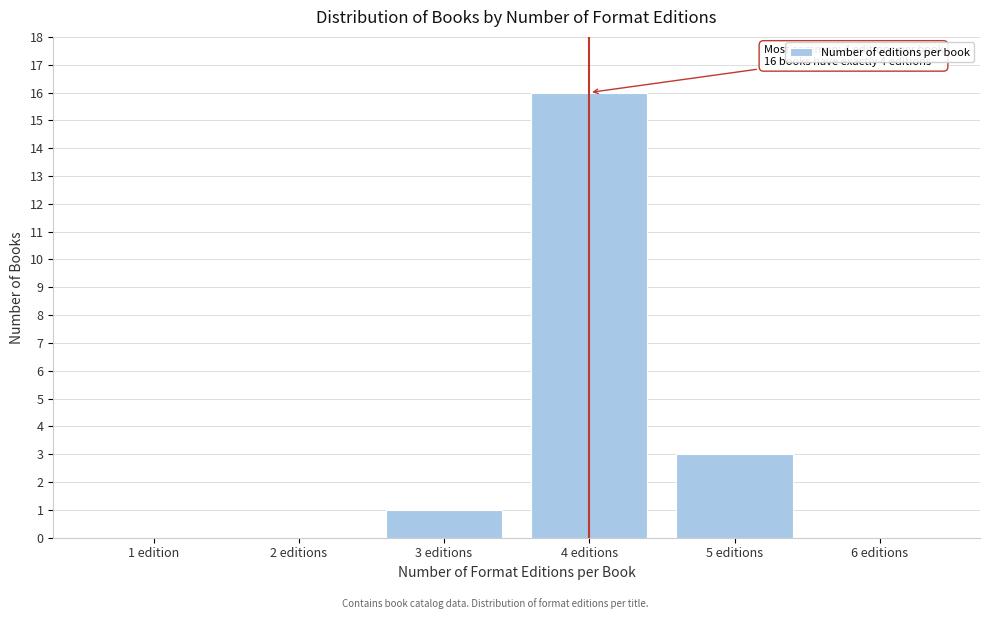

Reading left to right, transcribe all the data shown in this chart.

1 edition=0	2 editions=0	3 editions=1	4 editions=16	5 editions=3	6 editions=0